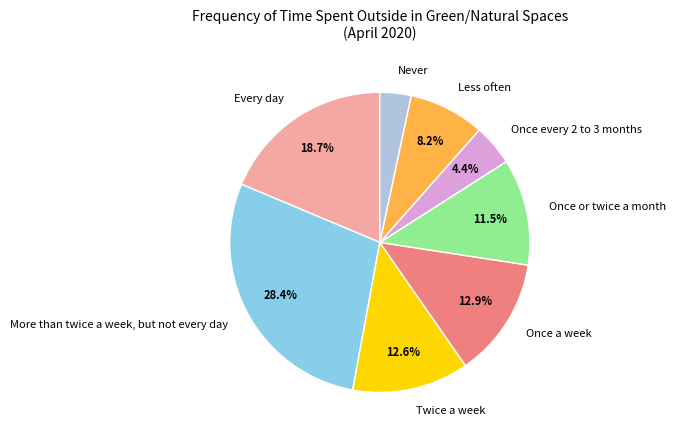

Count the number of slices in the pie.

8